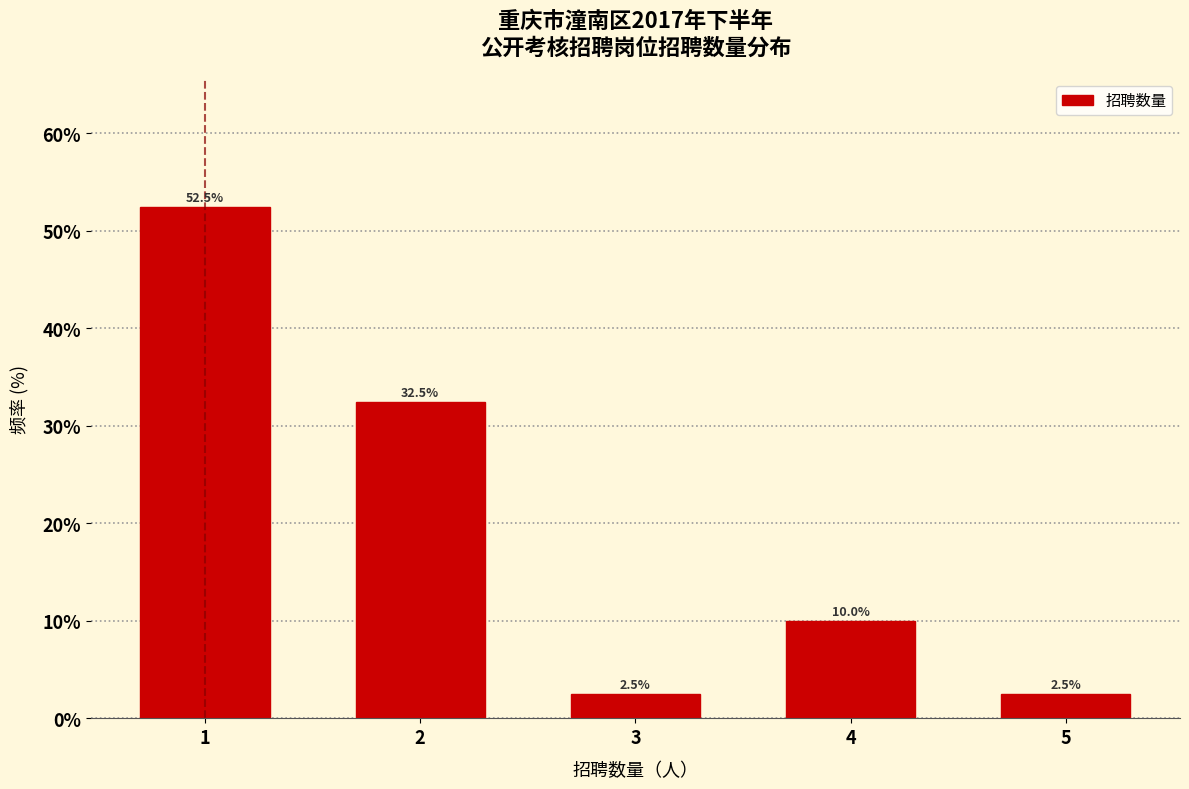

Reading left to right, what are all the values shown in this chart?

1=52.5	2=32.5	3=2.5	4=10.0	5=2.5